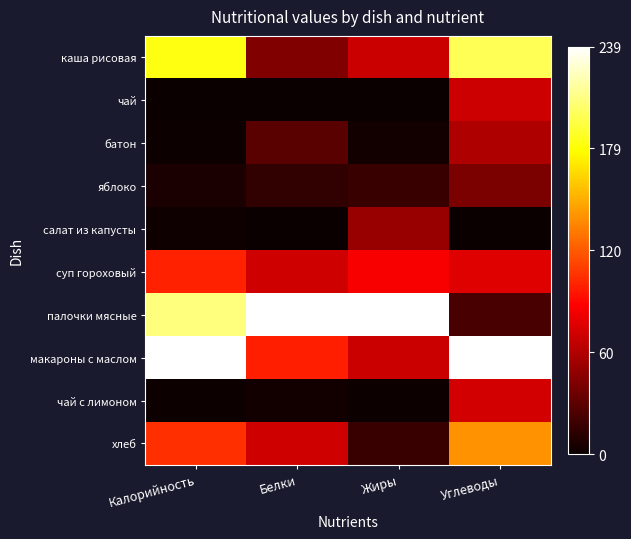

Which series has the largest range (max minus min)?

палочки мясные